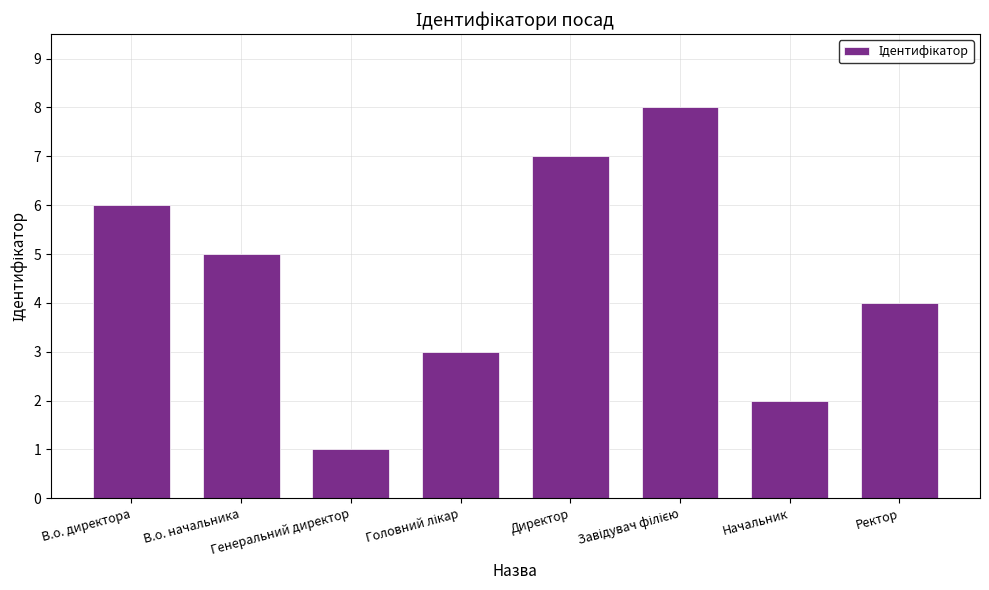

What is the greatest value displayed?

8